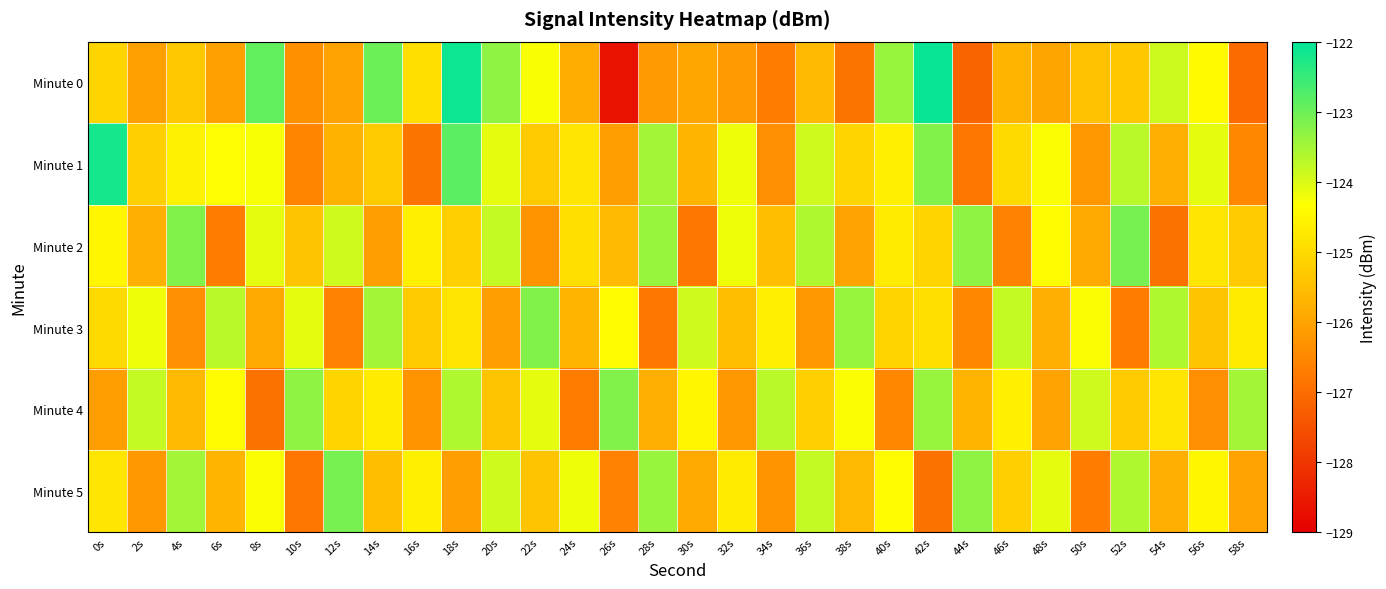

Count the number of categories in the chart.

30